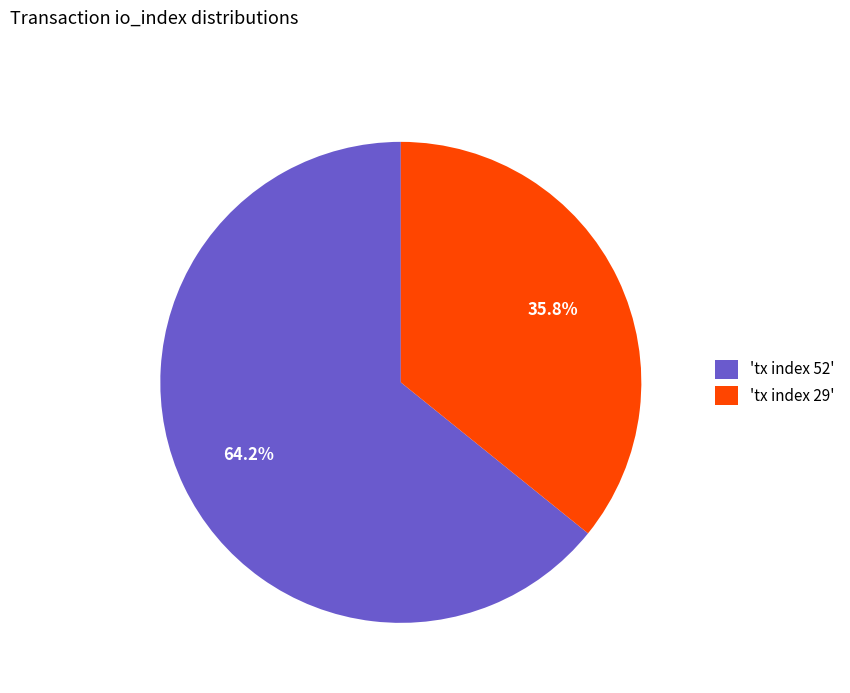

Count the number of slices in the pie.

2